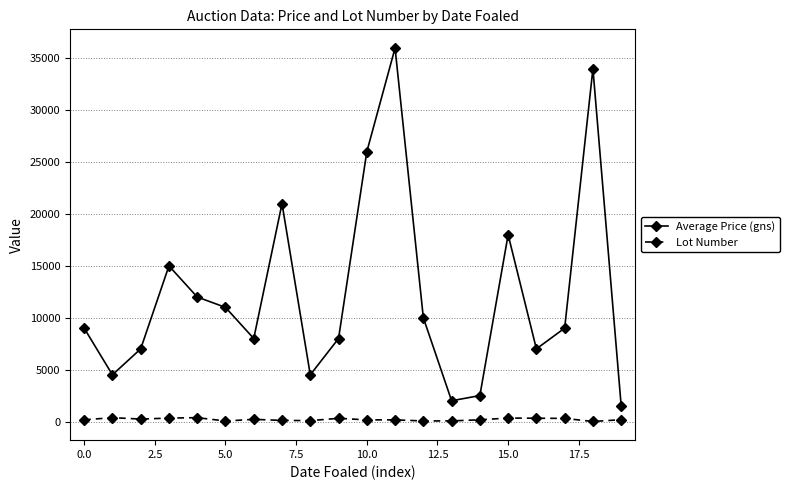

How many categories are shown in the chart?

20